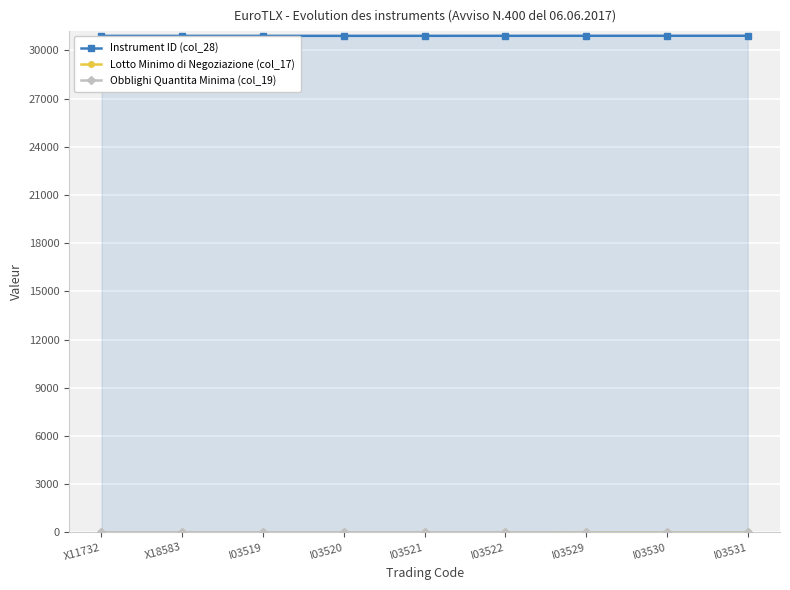

The value of Instrument ID (col_28) at I03530 is 30910. True or false?

True